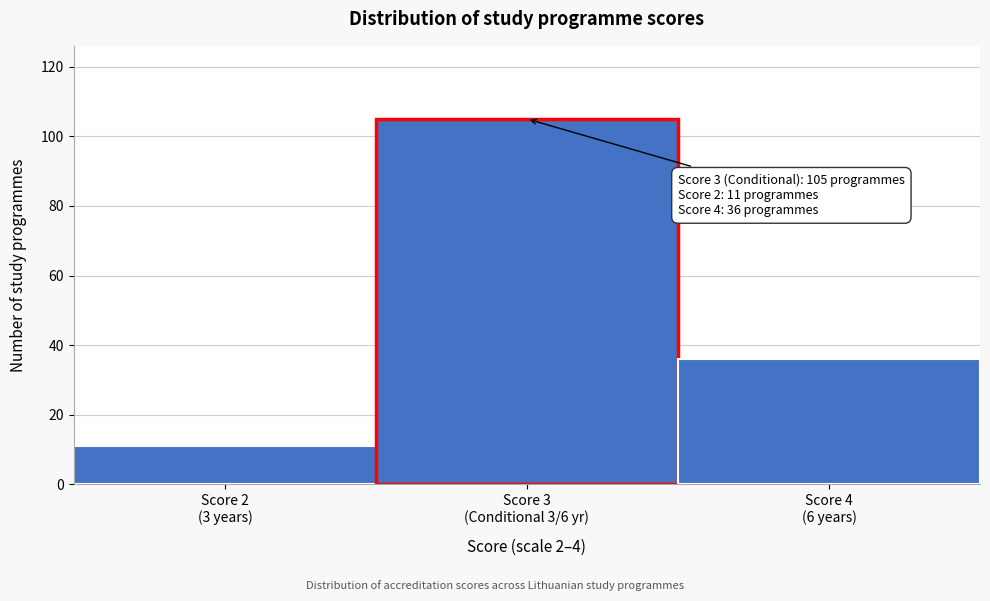

Reading left to right, what are all the values shown in this chart?

11	105	36